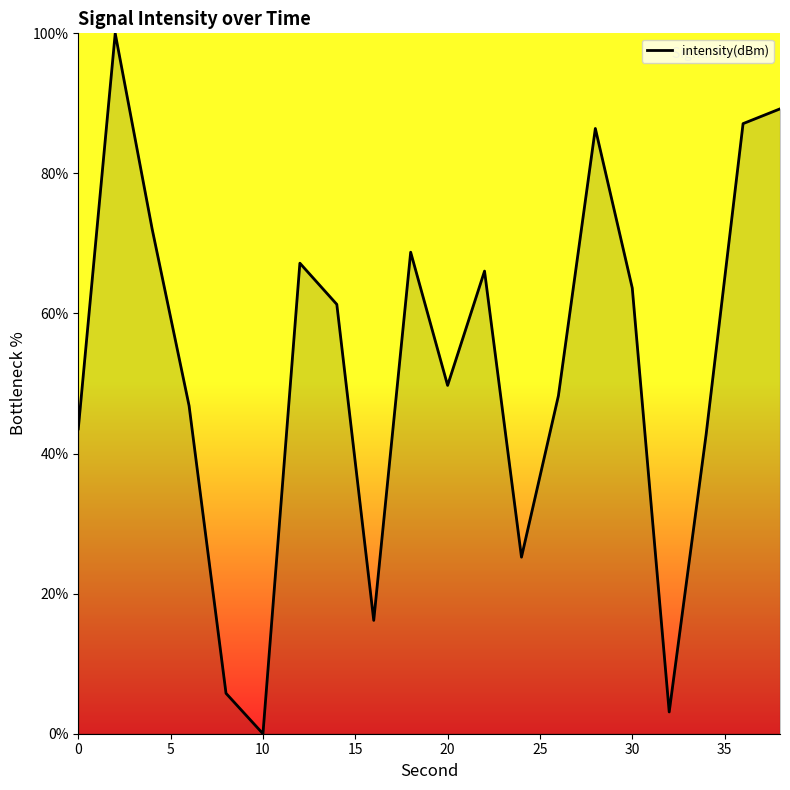

What is the maximum value shown in the chart?

100.0